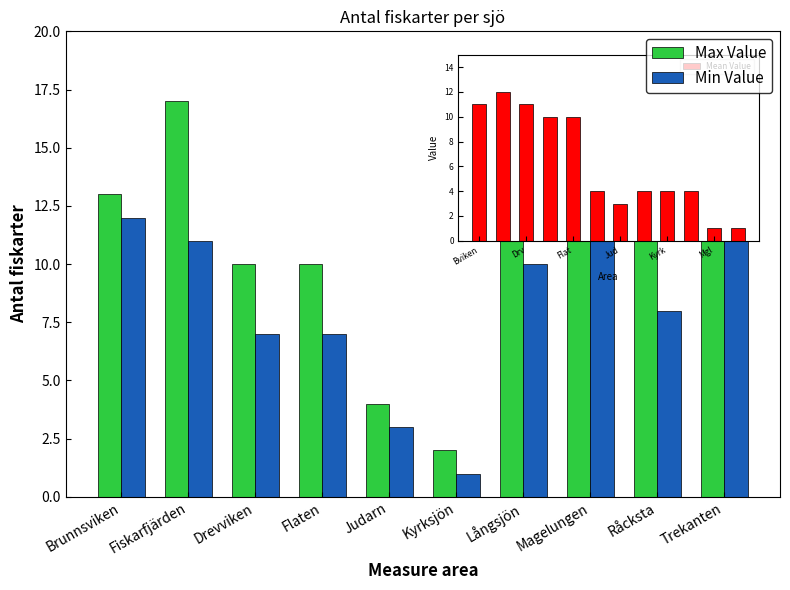

List the series in order of their peak value, highest first.

Max Value, Min Value